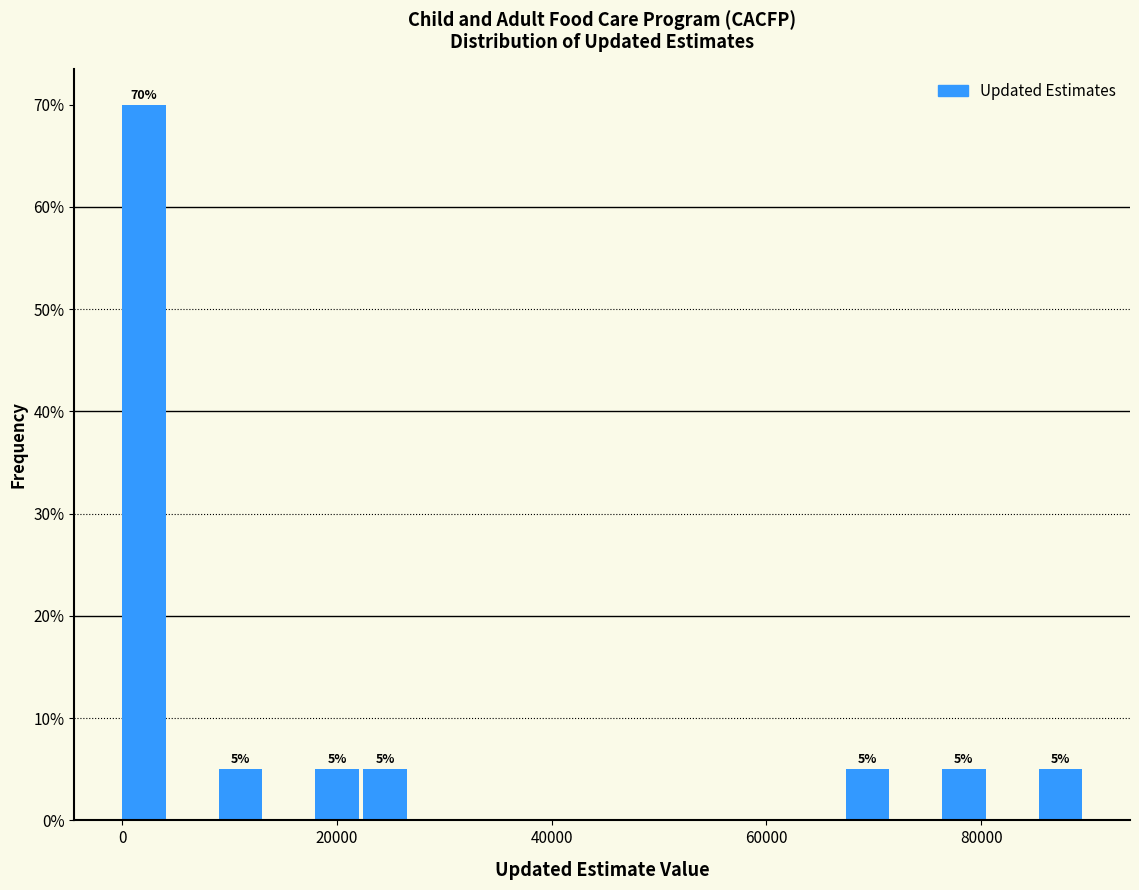

Read against the x-axis, roughly where is the centre of the tallest bar?

2000